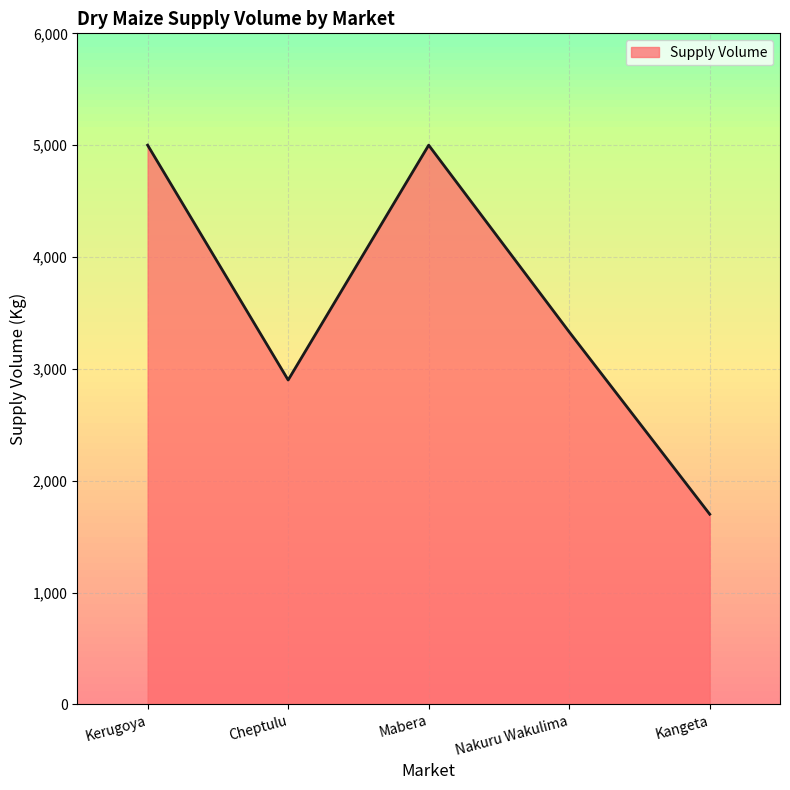

Between Nakuru Wakulima and Kerugoya, which is larger?

Kerugoya